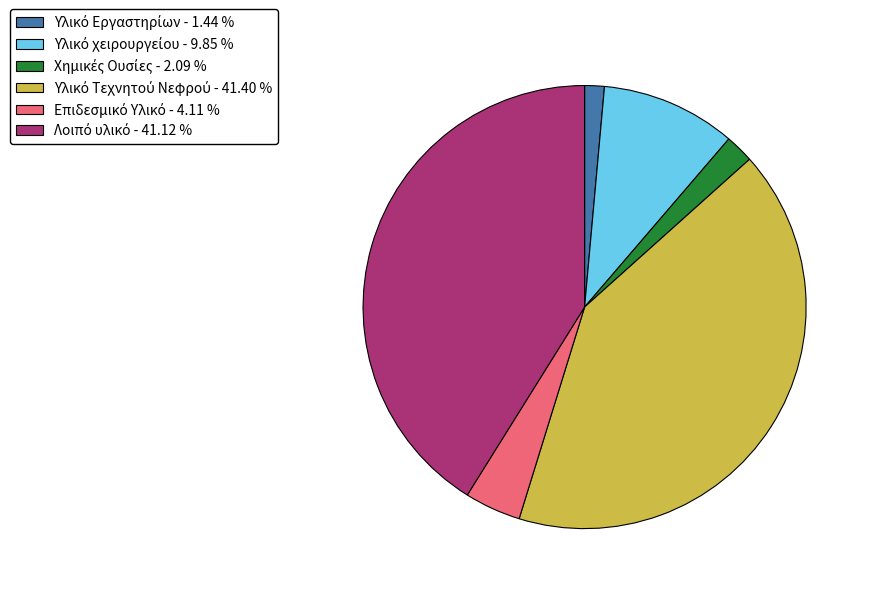

Is there a majority slice in this chart?

No